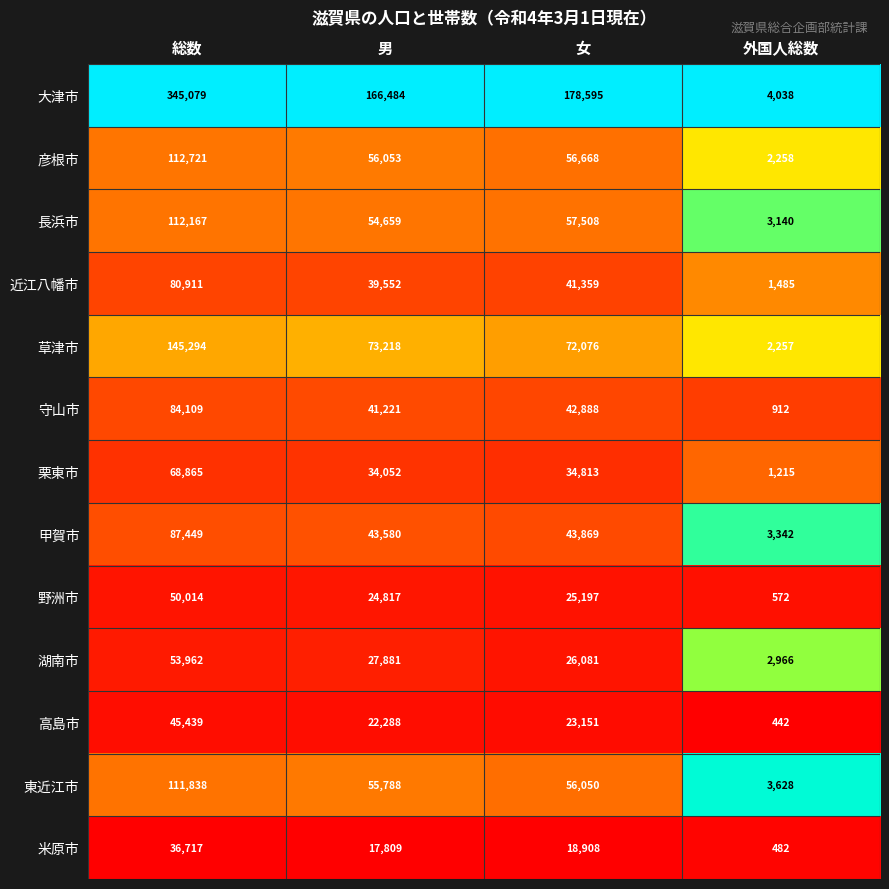

The value of 米原市 at 外国人総数 is 482. True or false?

True